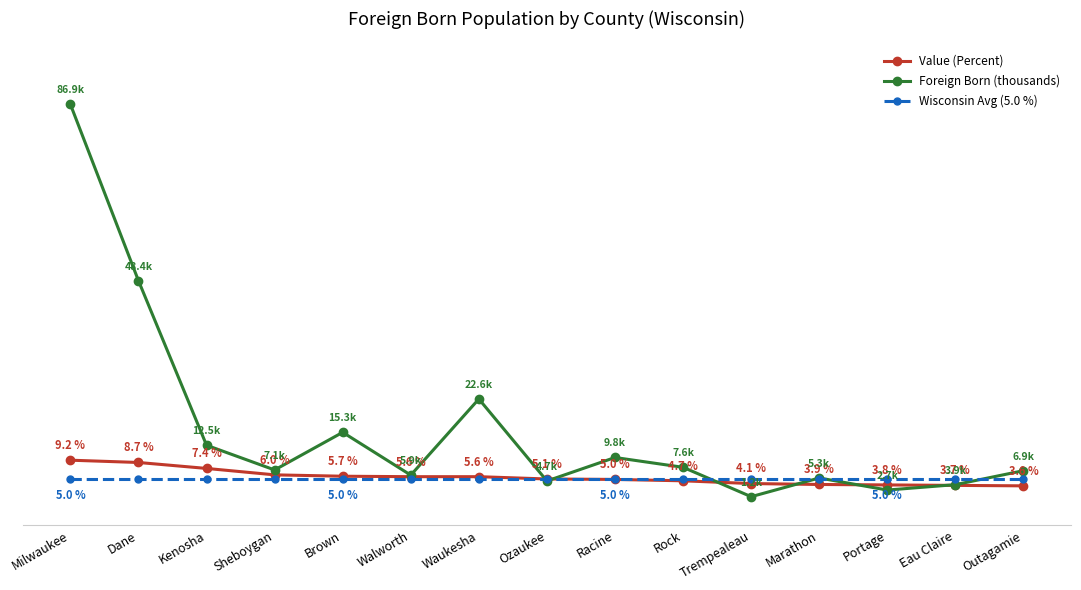

What is the lowest value of the Foreign Born (thousands) series?

1.2